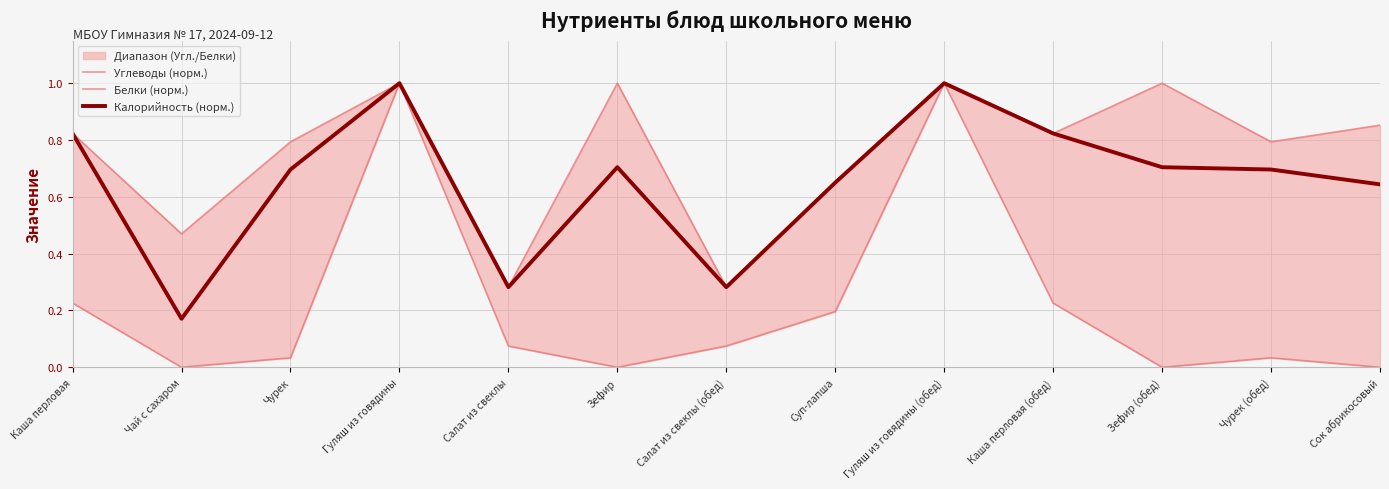

True or false: Углеводы (норм.) and Белки (норм.) cross at least once.

False